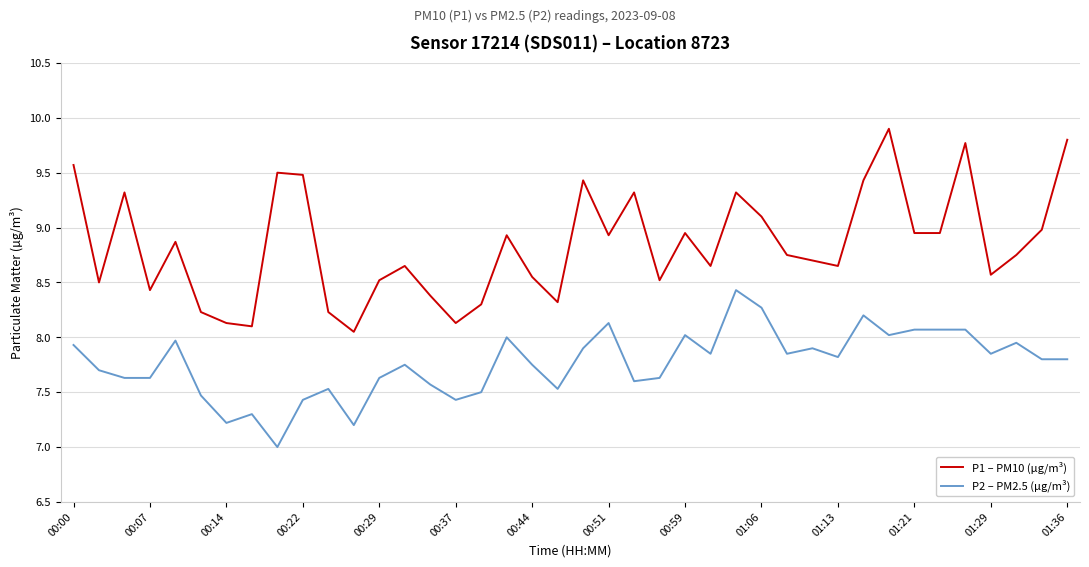

Does the chart have visible grid lines?

Yes